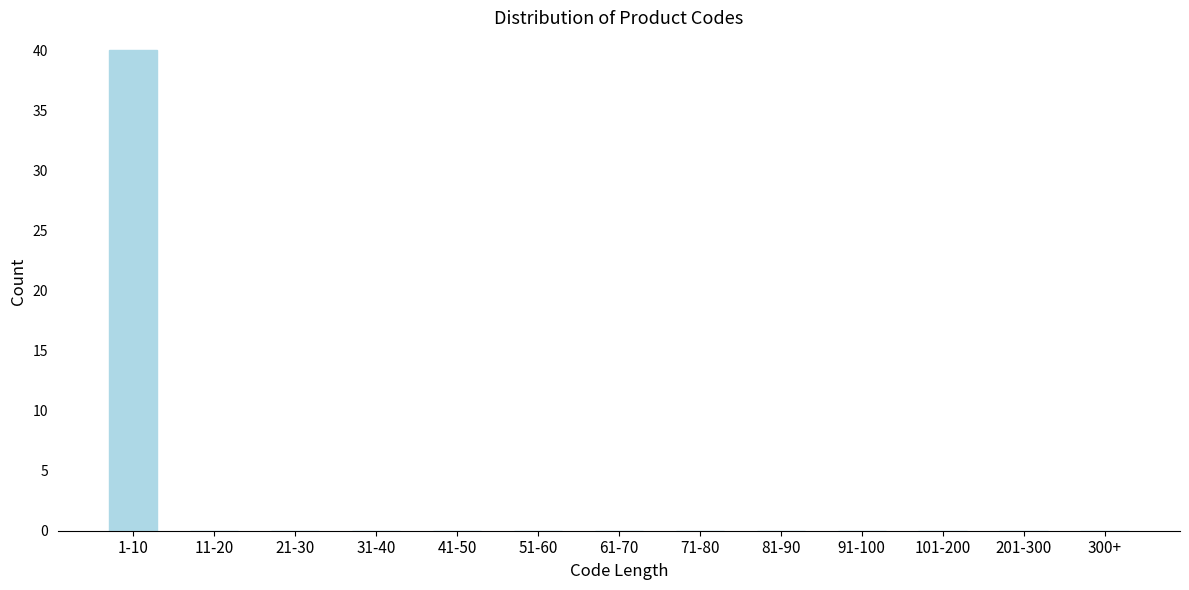

Reading left to right, extract all data points from this chart.

1-10=40	11-20=0	21-30=0	31-40=0	41-50=0	51-60=0	61-70=0	71-80=0	81-90=0	91-100=0	101-200=0	201-300=0	300+=0